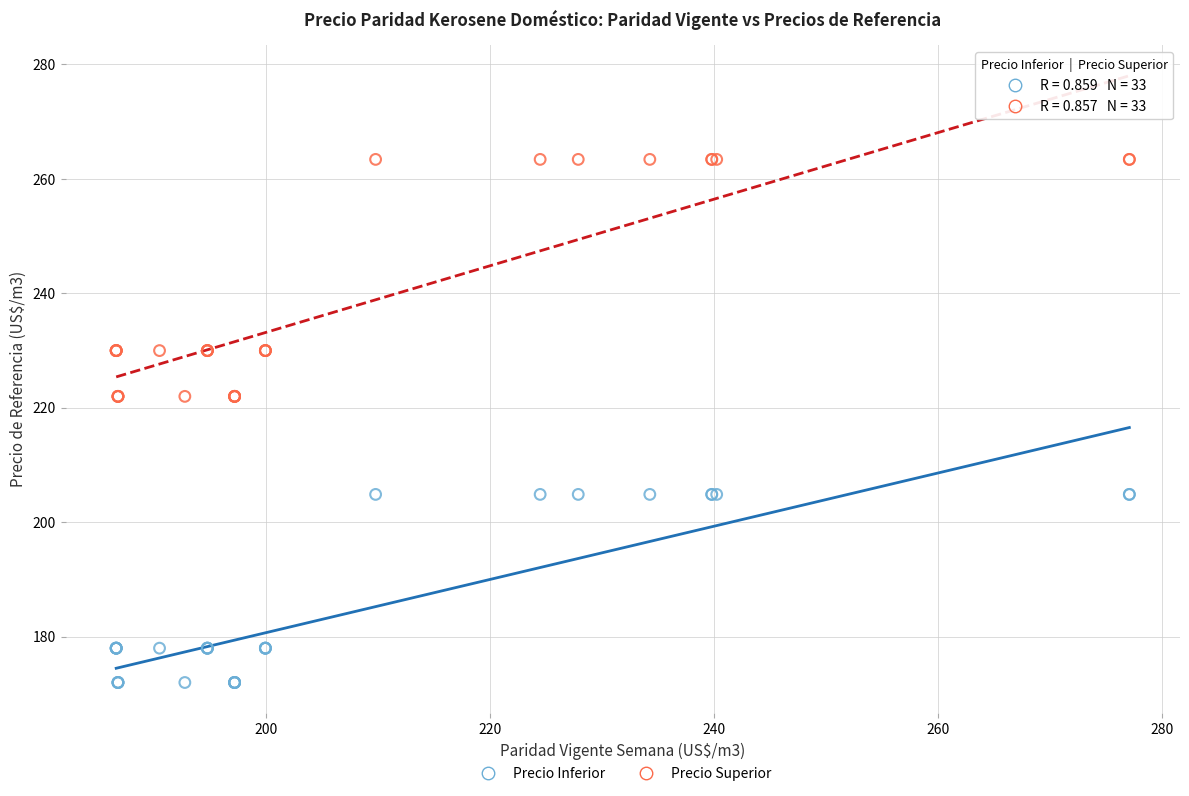

What are all the series names shown in the legend?

Precio Inferior, Precio Superior